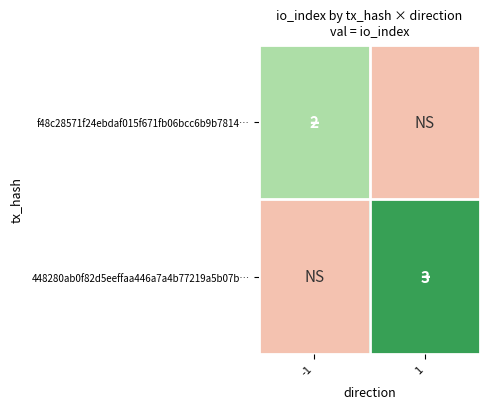

List the series in order of their overall mean, lowest first.

f48c28571f24ebdaf015f671fb06bcc6b9b7814…, 448280ab0f82d5eeffaa446a7a4b77219a5b07b…